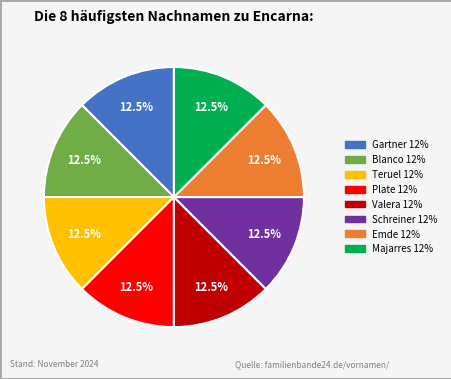

Is there a majority slice in this chart?

No